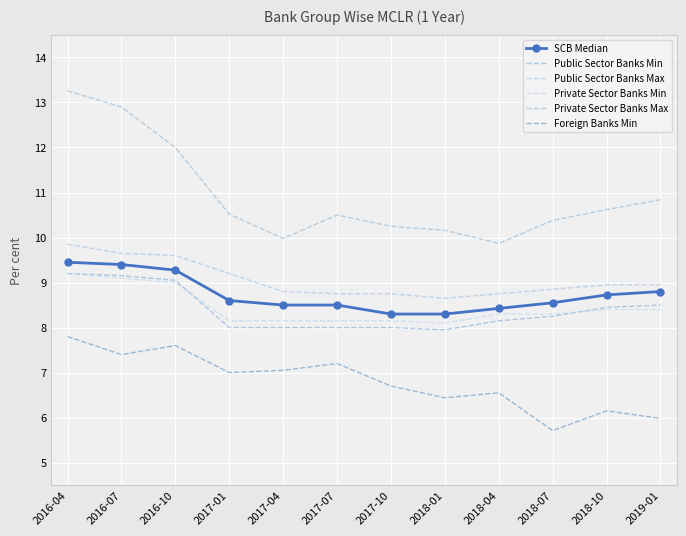

True or false: Public Sector Banks Min and Public Sector Banks Max intersect in this chart.

False